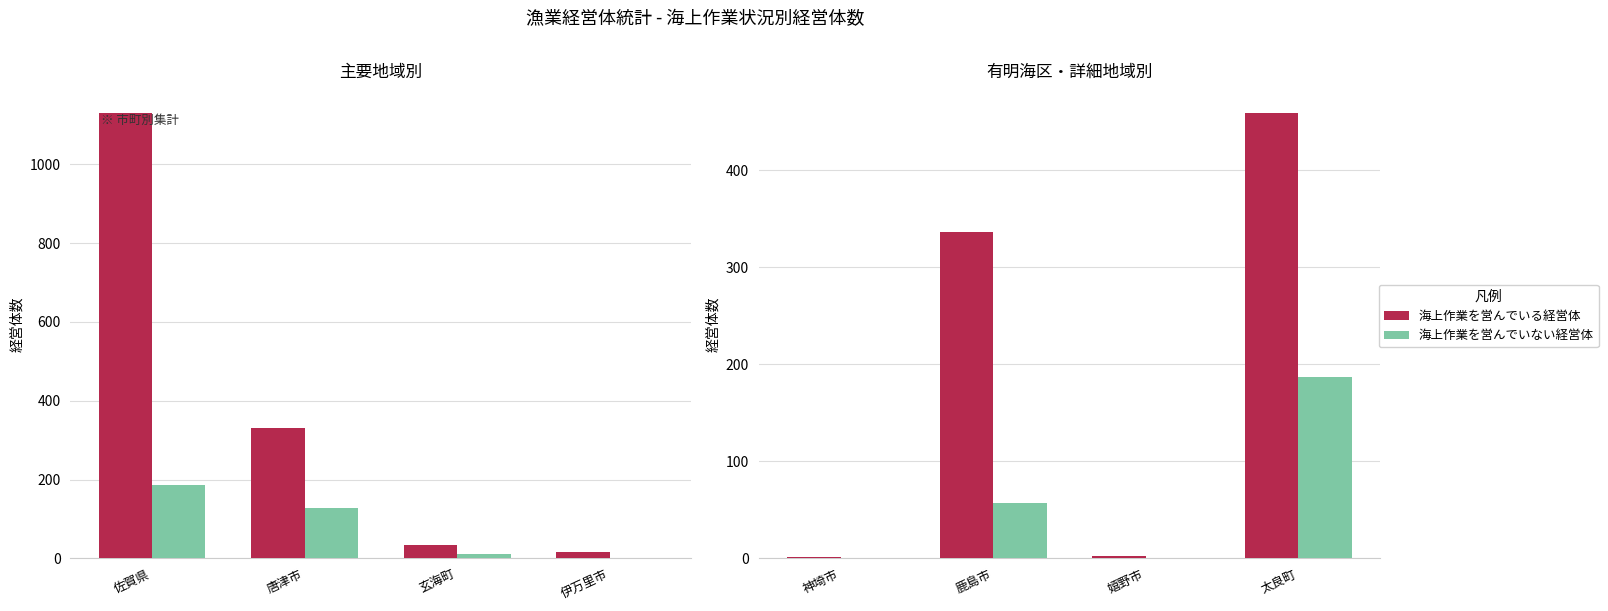

What position from the left is 鹿島市?

2